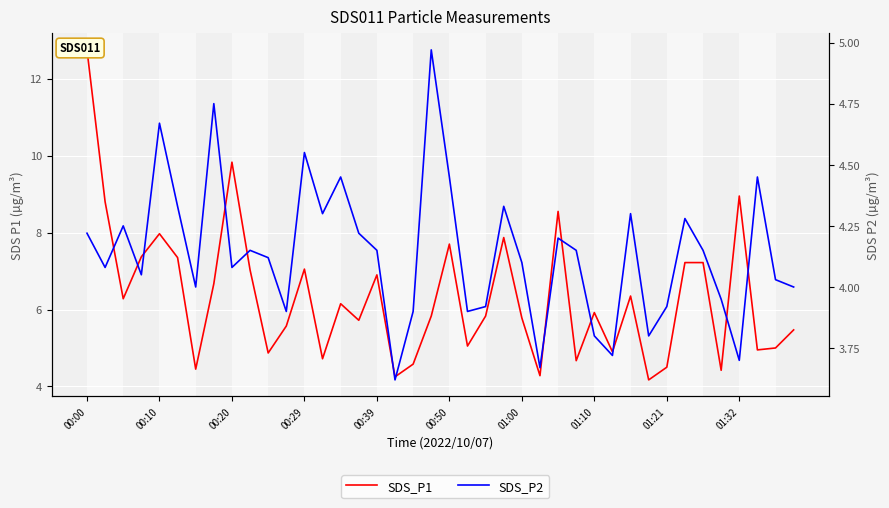

Reading left to right, list all the values displayed in this chart.

SDS_P1: 12.8	8.8	6.3	7.4	8.0	7.3	4.5	6.7	9.8	7.0	4.9	5.6	7.0	4.7	6.2	5.7	6.9	4.2	4.6	5.8	7.7	5.0	5.8	7.9	5.8	4.3	8.6	4.7	5.9	4.9	6.3	4.2	4.5	7.2	7.2	4.4	8.9	5.0	5.0	5.5
SDS_P2: 4.2	4.1	4.2	4.0	4.7	4.3	4.0	4.8	4.1	4.2	4.1	3.9	4.5	4.3	4.5	4.2	4.2	3.6	3.9	5.0	4.5	3.9	3.9	4.3	4.1	3.7	4.2	4.2	3.8	3.7	4.3	3.8	3.9	4.3	4.2	4.0	3.7	4.5	4.0	4.0